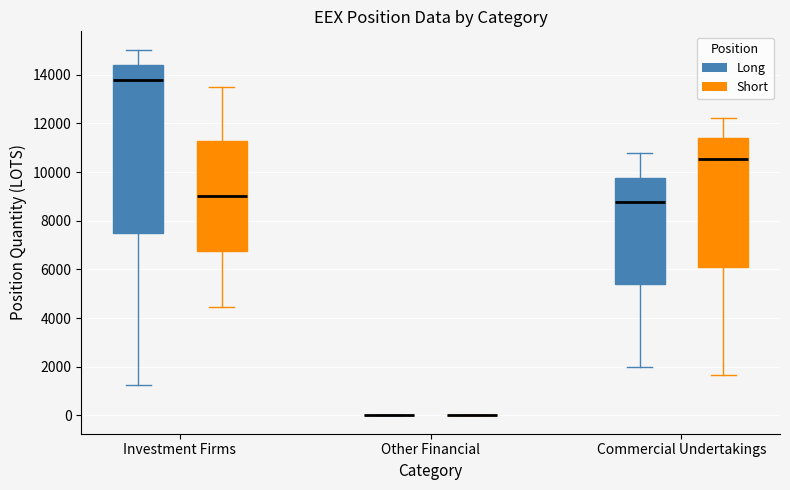

Which box is the tallest, from its lower edge to its upper edge?

Investment Firms (Long)